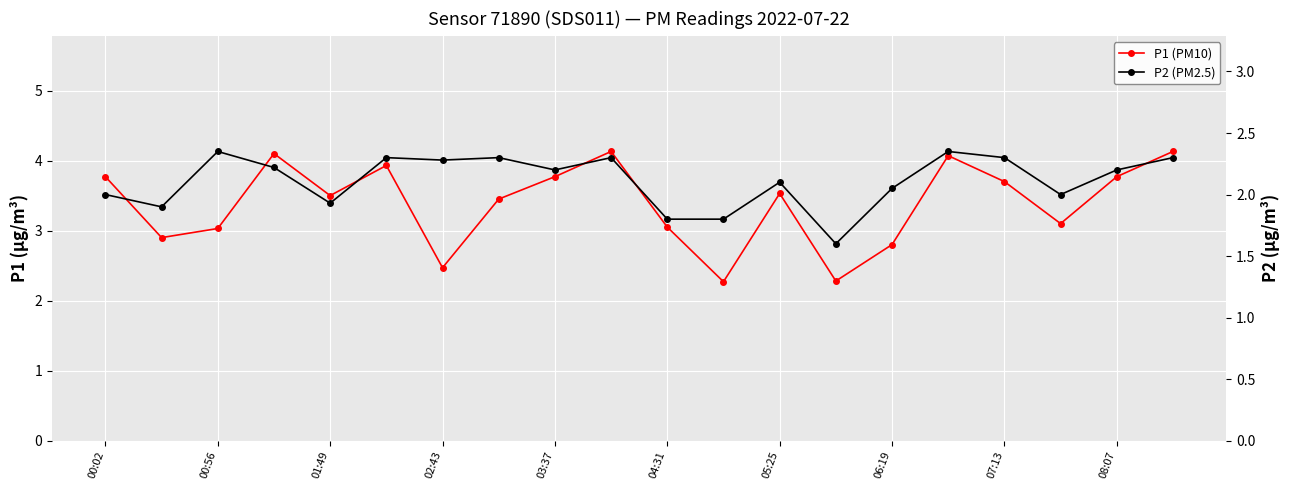

List the series in order of their overall mean, lowest first.

P2 (PM2.5), P1 (PM10)